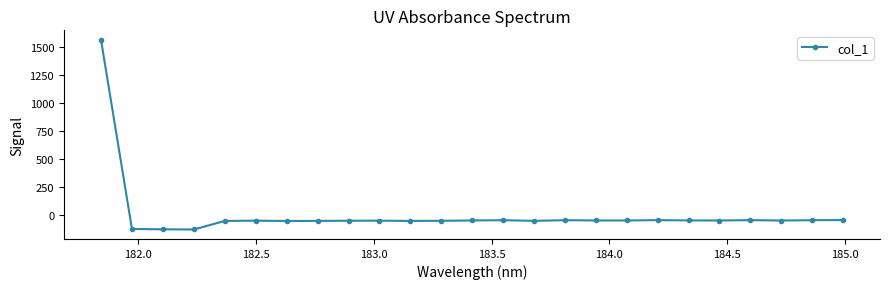

How many values are below -50?

13